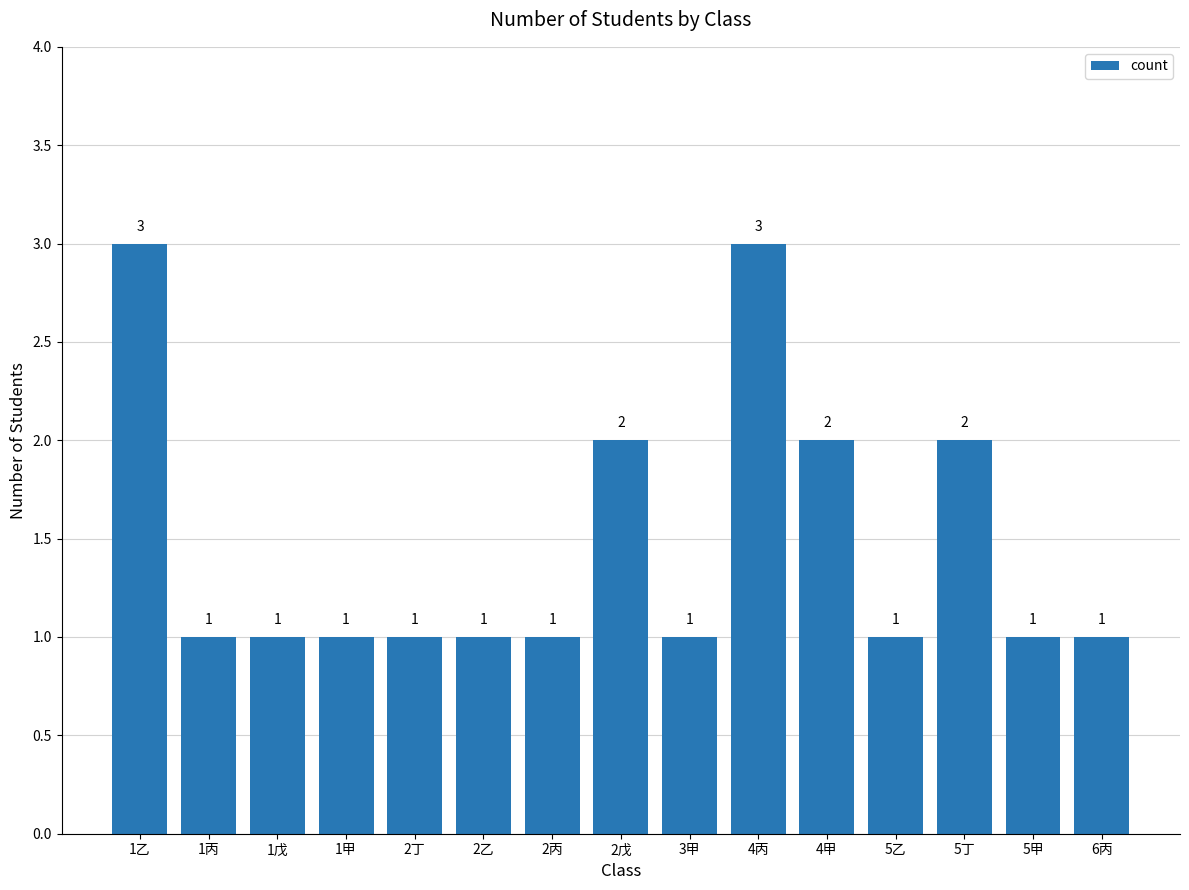

What value does the data have at 4甲?

2